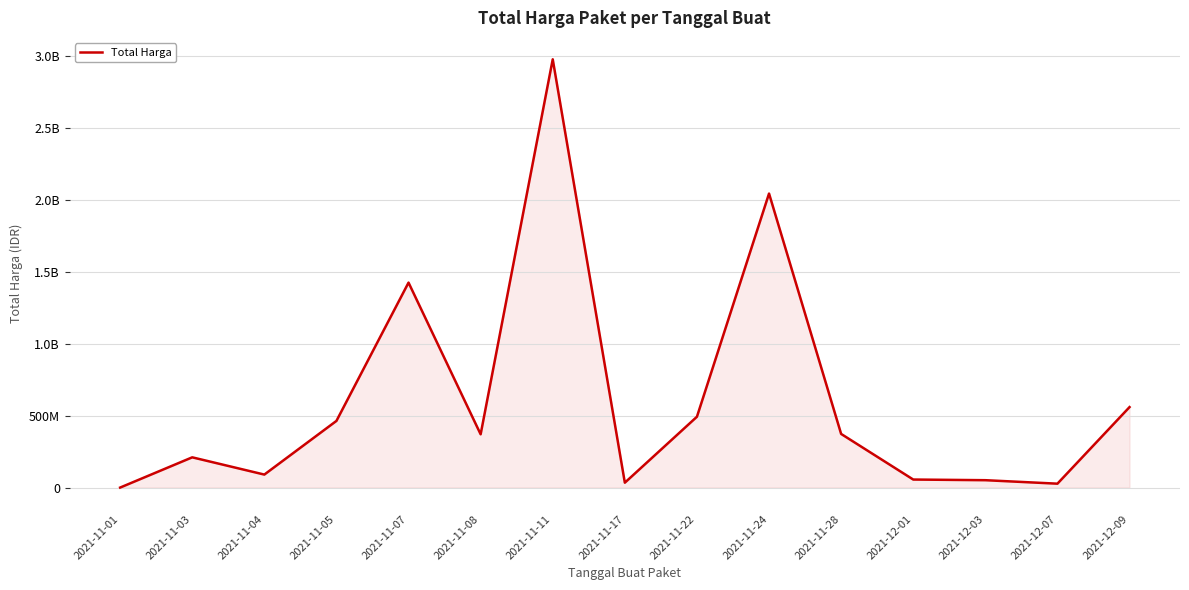

What is the difference between the second highest and second lowest values?

2017915100